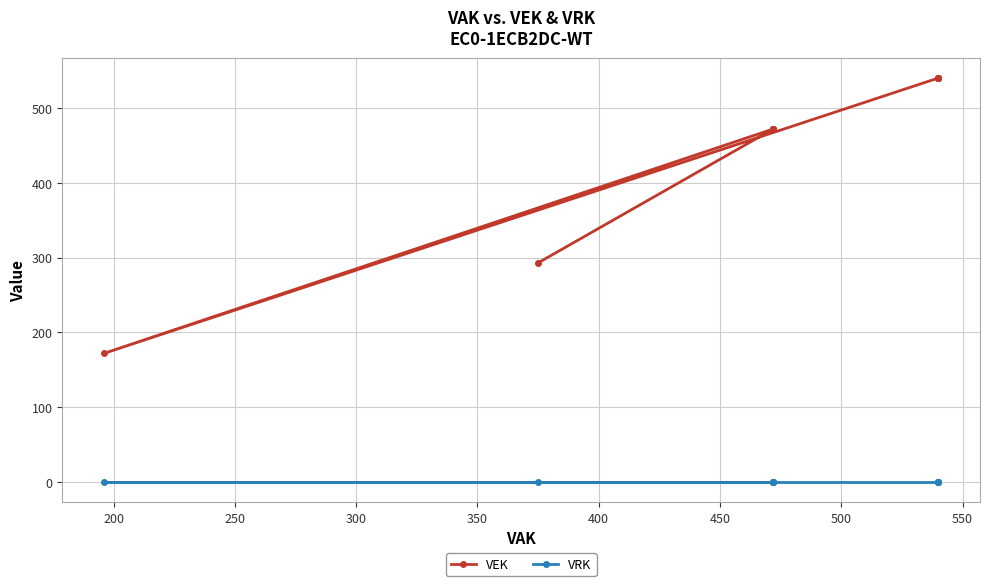

The VRK series shows 0 at 500. True or false?

True